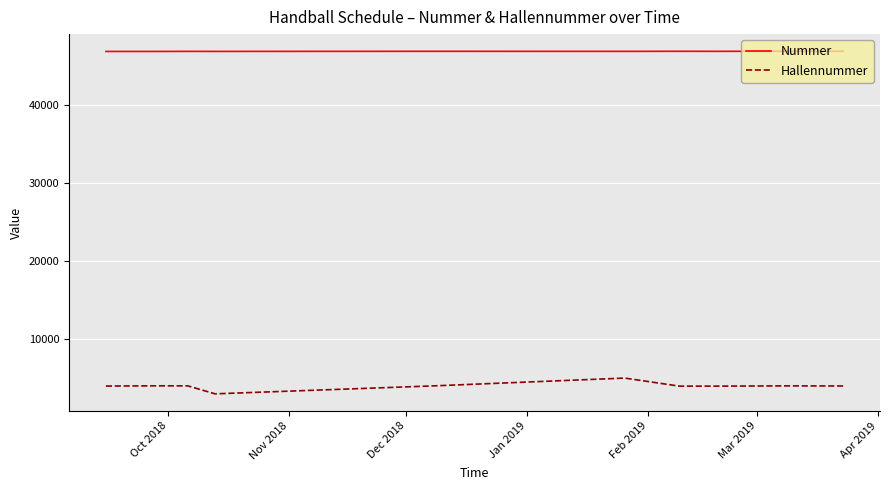

Rank the series by their maximum value, from lowest to highest.

Hallennummer, Nummer